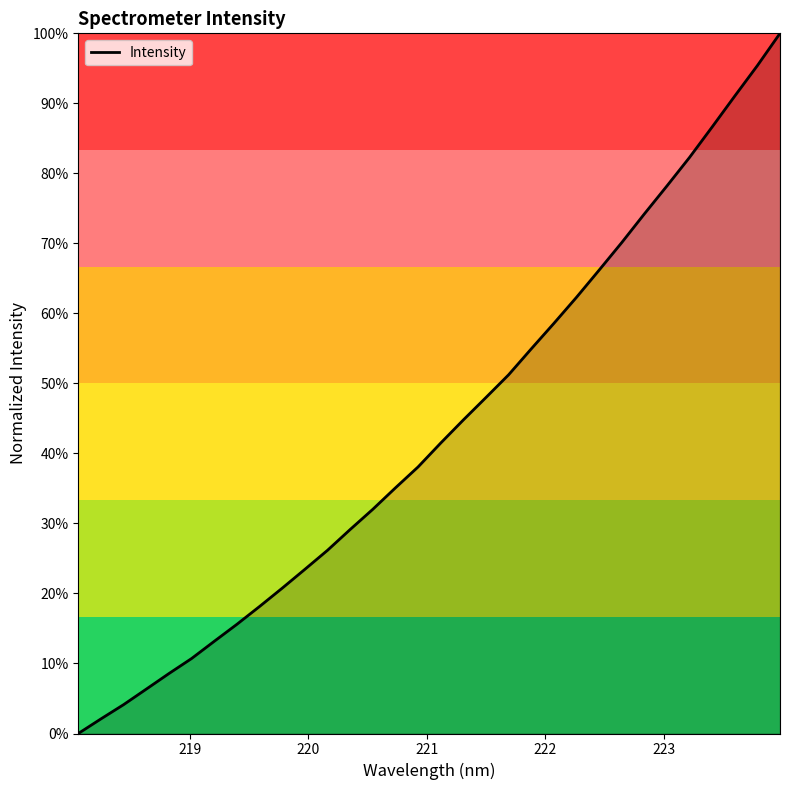

True or false: there are more than 2 points higher than both neighbors.

False